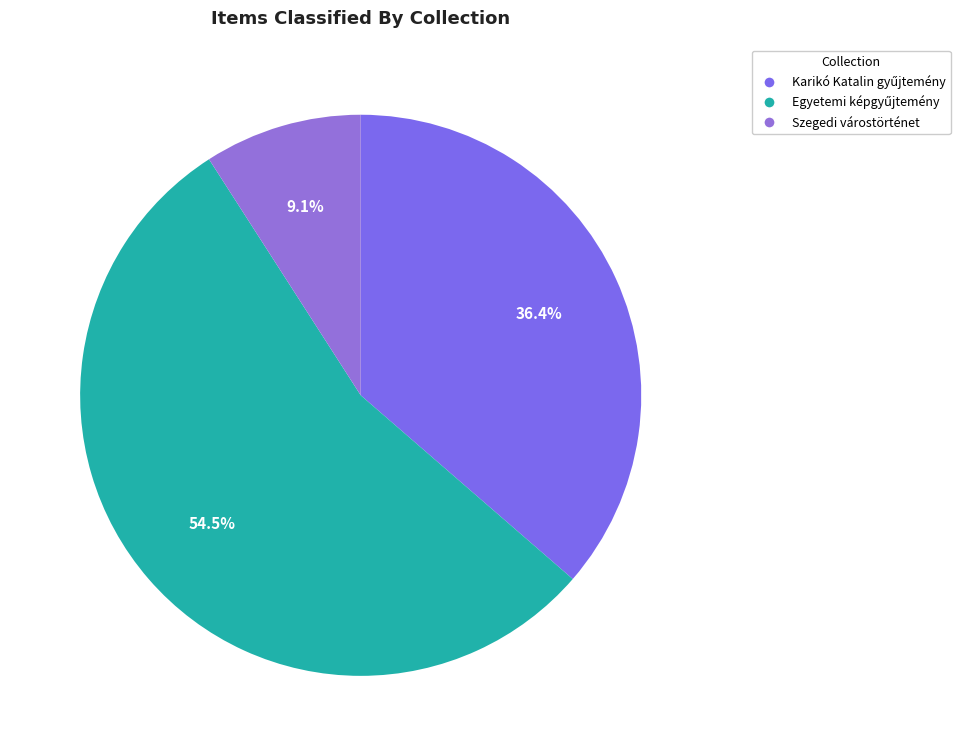

How many slices are in this pie chart?

3